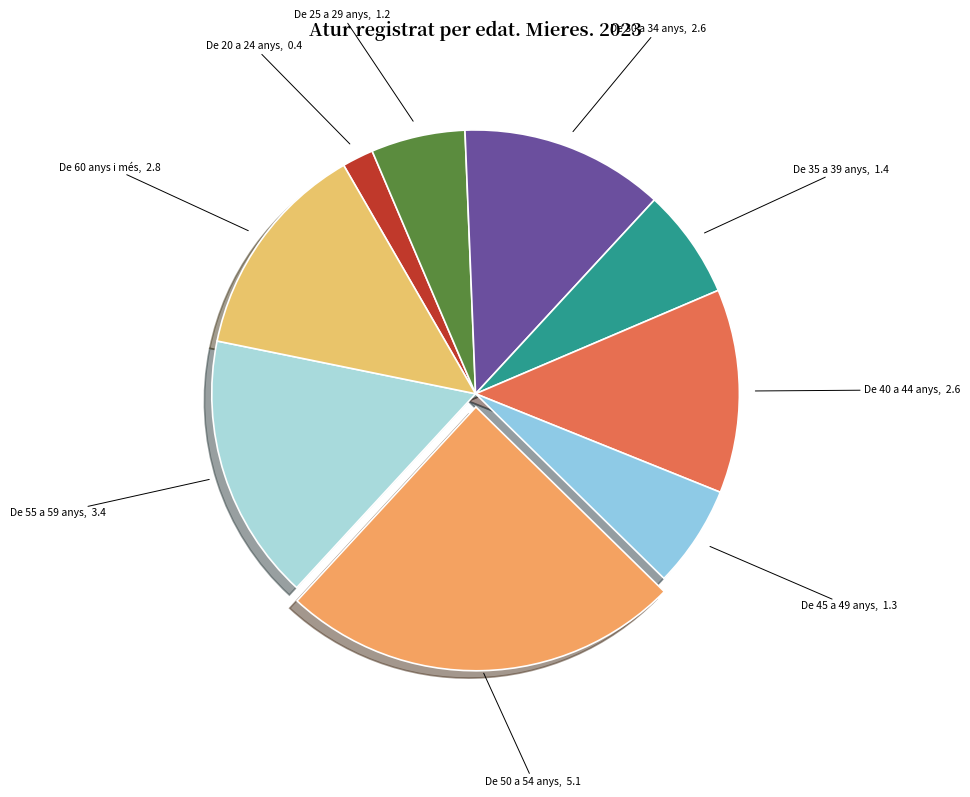

Which category has the biggest portion of the pie?

De 50 a 54 anys